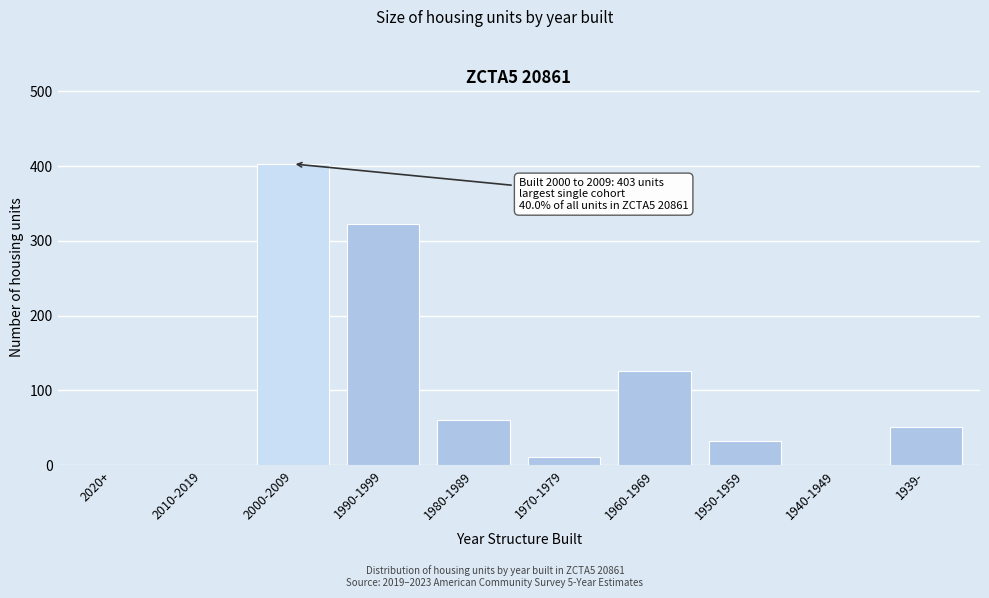

Reading left to right, transcribe all the data shown in this chart.

2020+=0	2010-2019=0	2000-2009=403	1990-1999=323	1980-1989=61	1970-1979=11	1960-1969=126	1950-1959=32	1940-1949=0	1939-=51